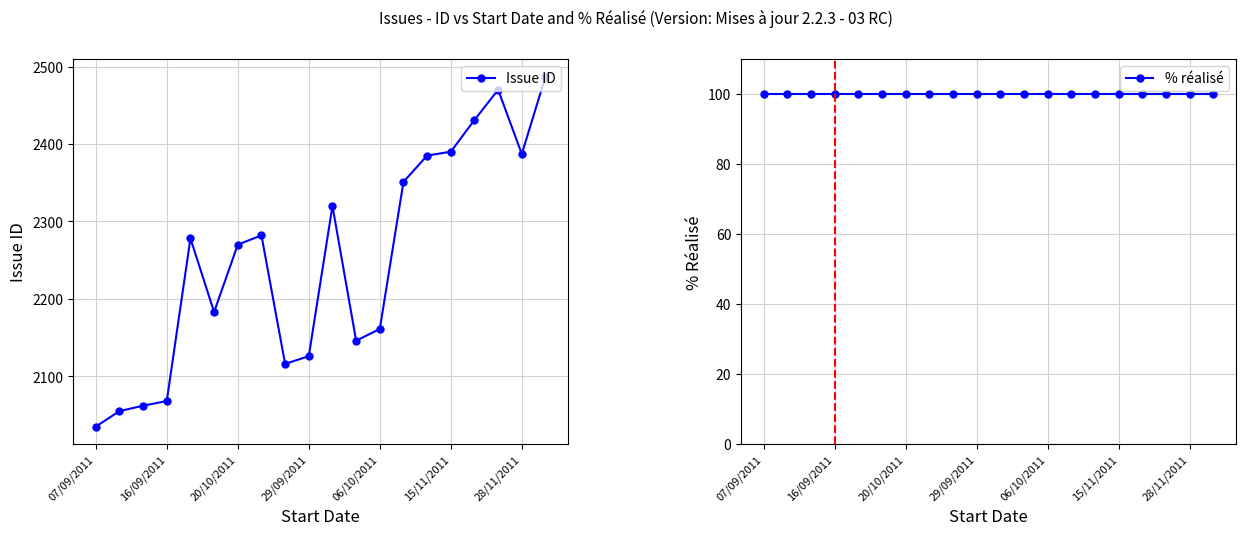

Reading right to left, list all the values displayed in this chart.

Issue ID: 2487	2387	2470	2431	2390	2385	2351	2161	2146	2320	2126	2116	2282	2270	2183	2278	2068	2062	2055	2035
% réalisé: 100	100	100	100	100	100	100	100	100	100	100	100	100	100	100	100	100	100	100	100